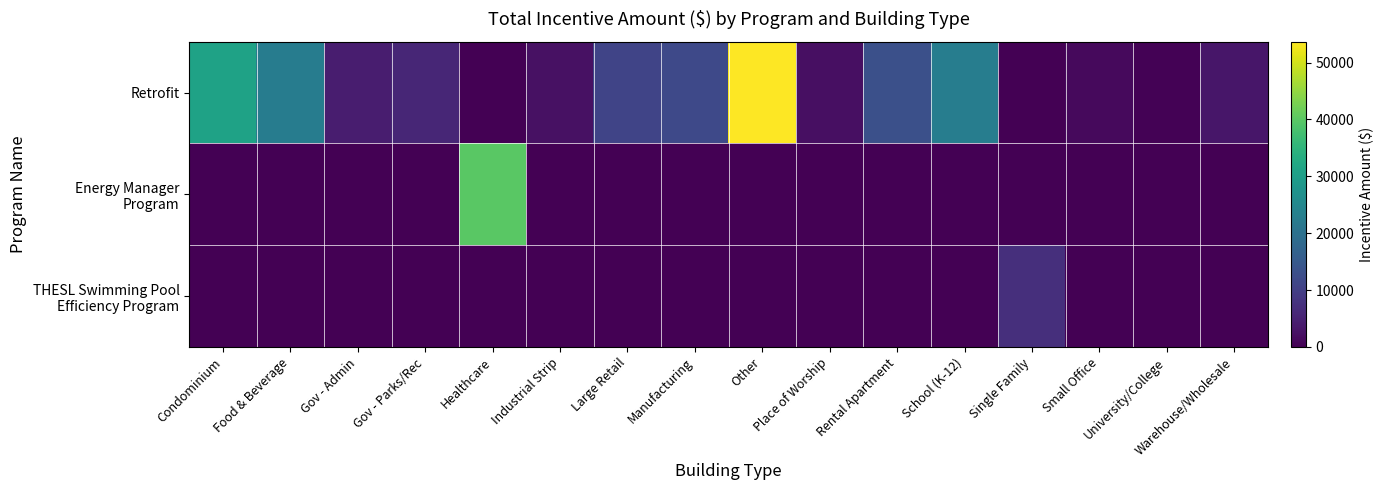

Which category has the highest value across all series?

Other